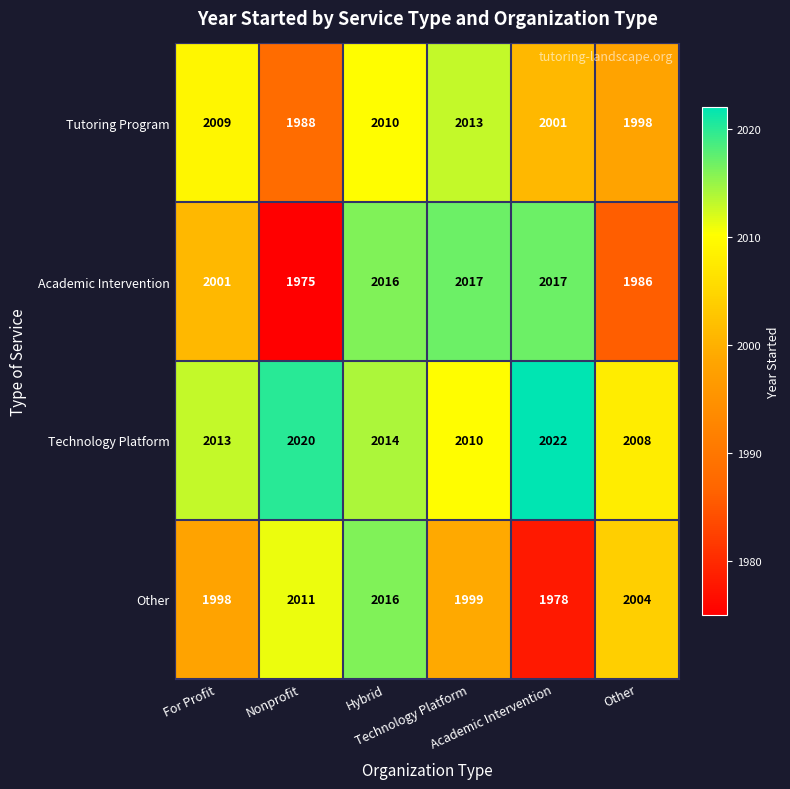

What is the difference between the maximum and second lowest values in the Tutoring Program series?

15